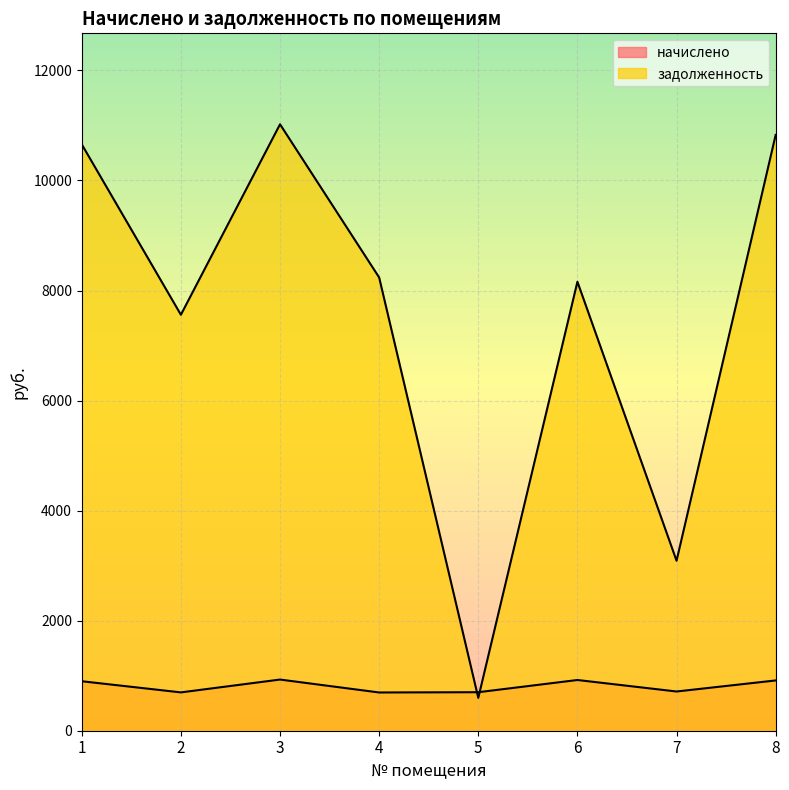

What are all the series names shown in the legend?

начислено, задолженность